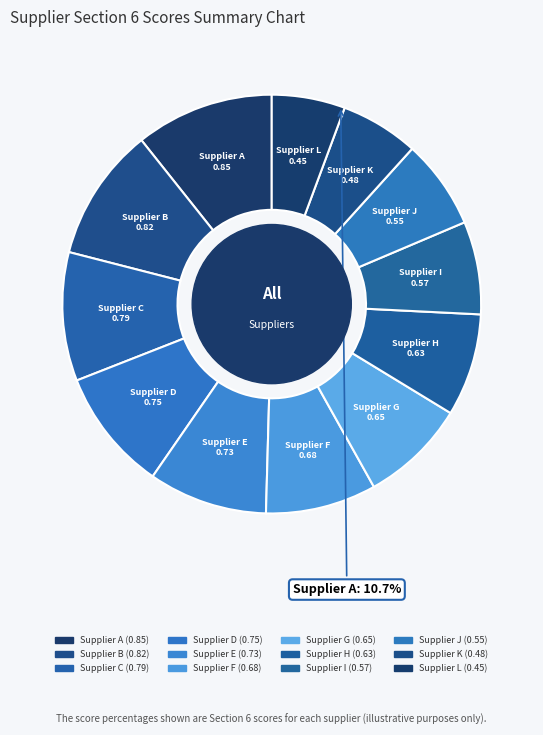

True or false: Supplier J accounts for 1% of the total.

False